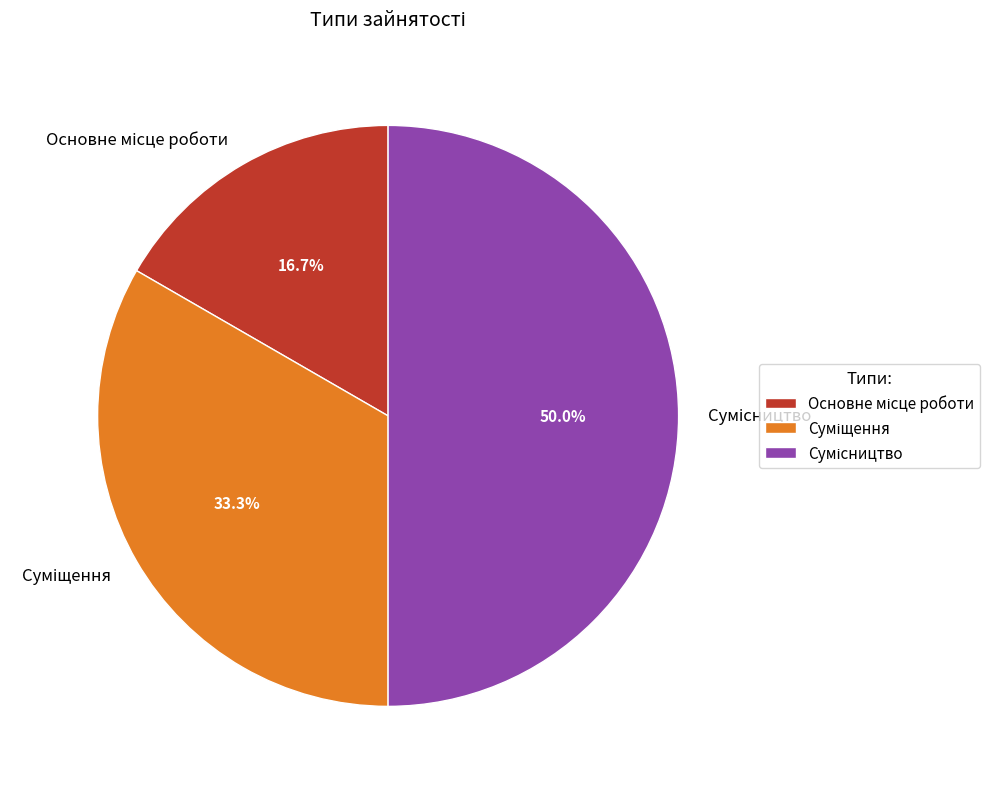

Count the number of slices in the pie.

3